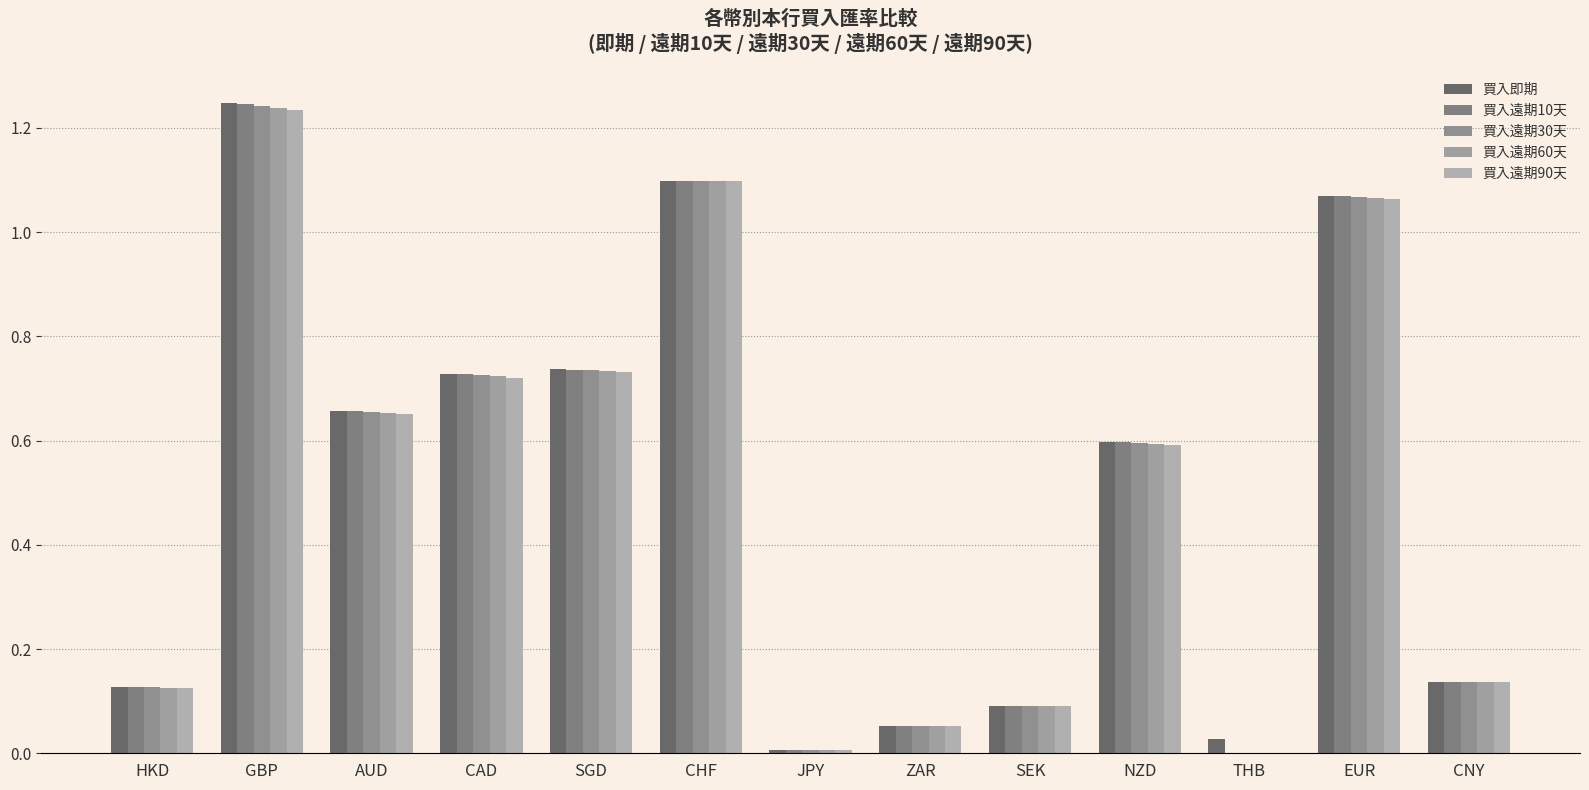

Rank the categories by 買入即期 value from highest to lowest.

GBP, CHF, EUR, SGD, CAD, AUD, NZD, CNY, HKD, SEK, ZAR, THB, JPY